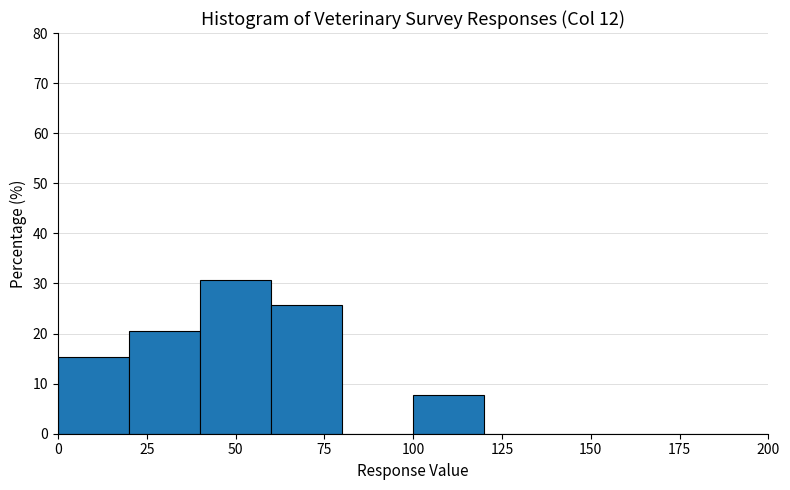

Reading left to right, list every bar in this chart as the range it spans on the x-axis followed by its height. The values are not printed on the chart, so give them approximately, as read against the axis.

0 to 20: 15
20 to 40: 21
40 to 60: 31
60 to 80: 26
80 to 100: 0
100 to 120: 8
120 to 140: 0
140 to 160: 0
160 to 180: 0
180 to 200: 0